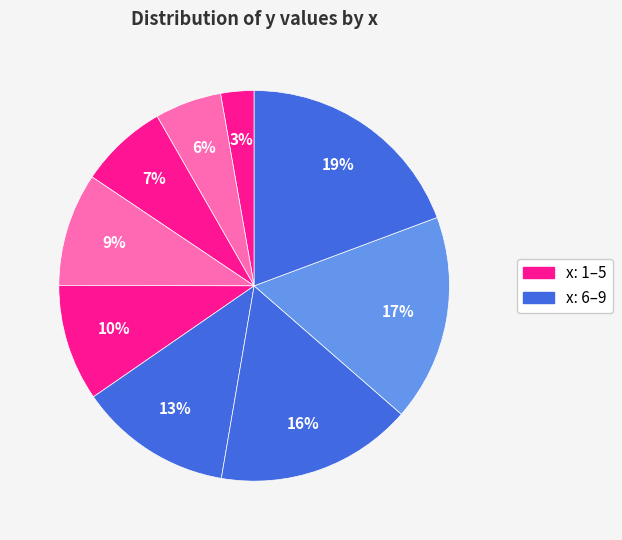

How many slices are in this pie chart?

9